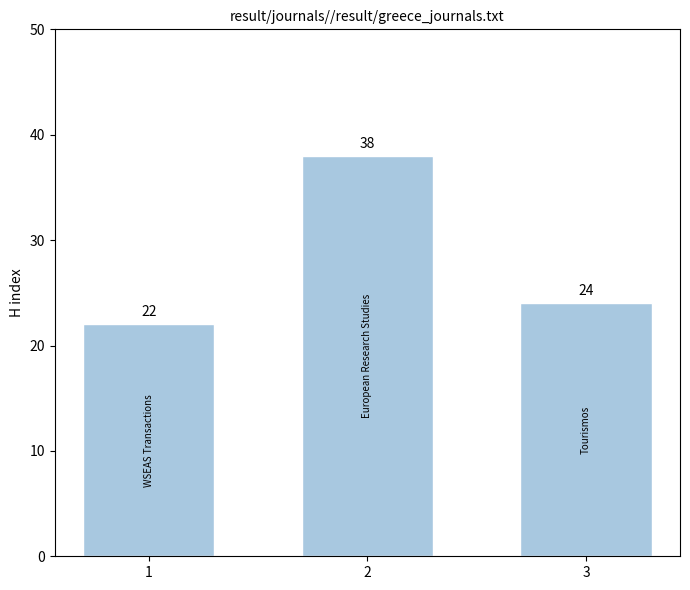

Is it true that the value at 2 is 38?

True